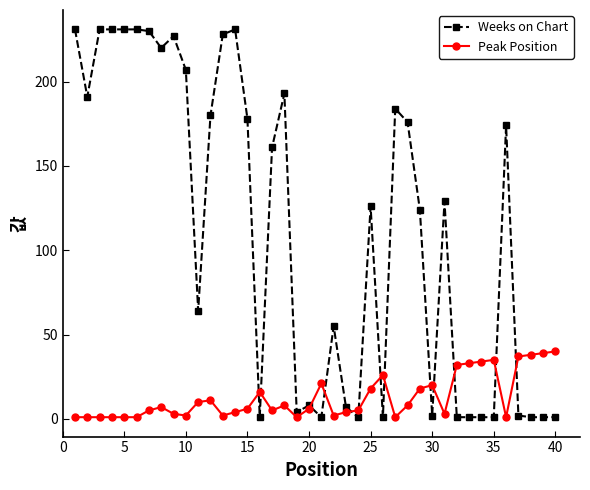

What are all the series names shown in the legend?

Weeks on Chart, Peak Position